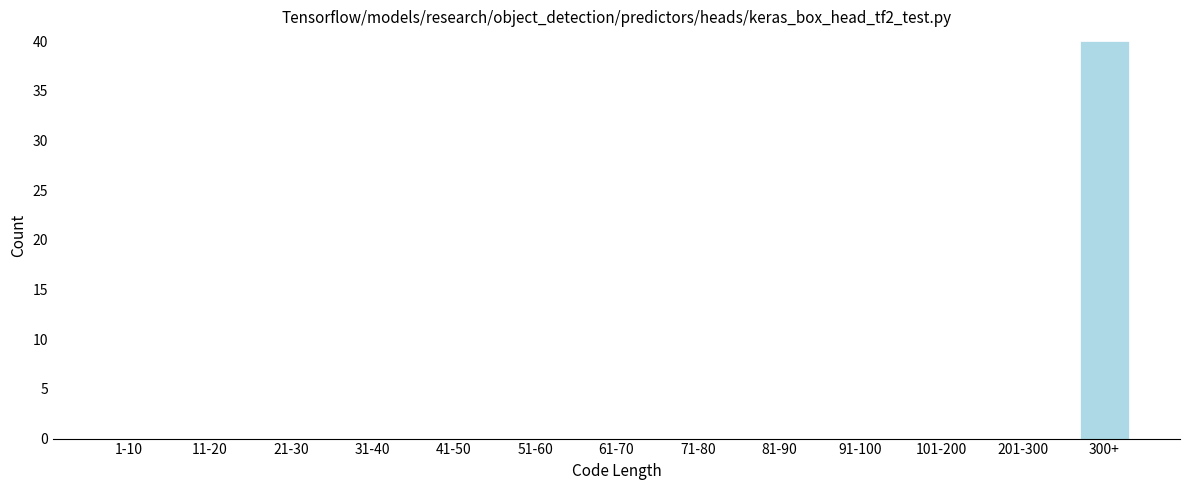

Reading left to right, list all the values displayed in this chart.

1-10=0	11-20=0	21-30=0	31-40=0	41-50=0	51-60=0	61-70=0	71-80=0	81-90=0	91-100=0	101-200=0	201-300=0	300+=40